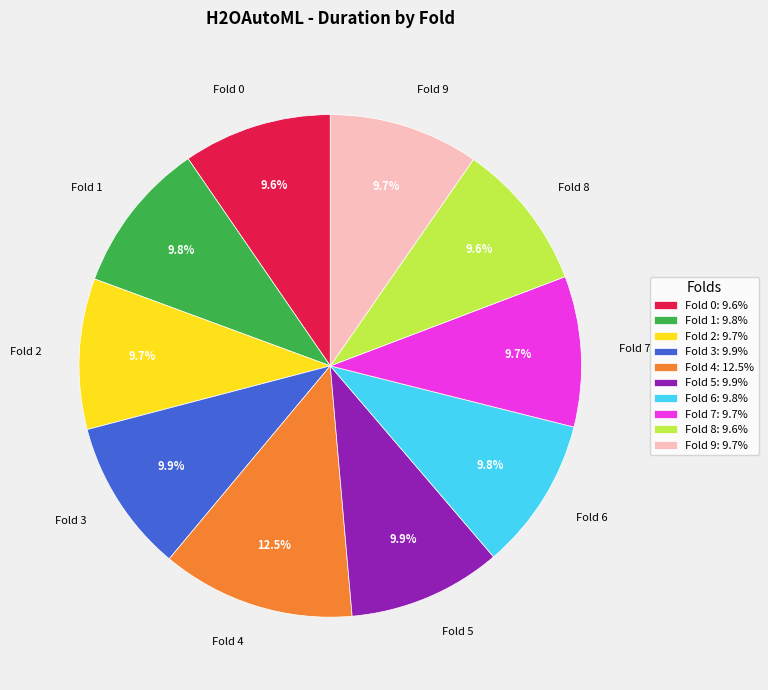

What is the total percentage of Fold 1 and Fold 3?

19.7%